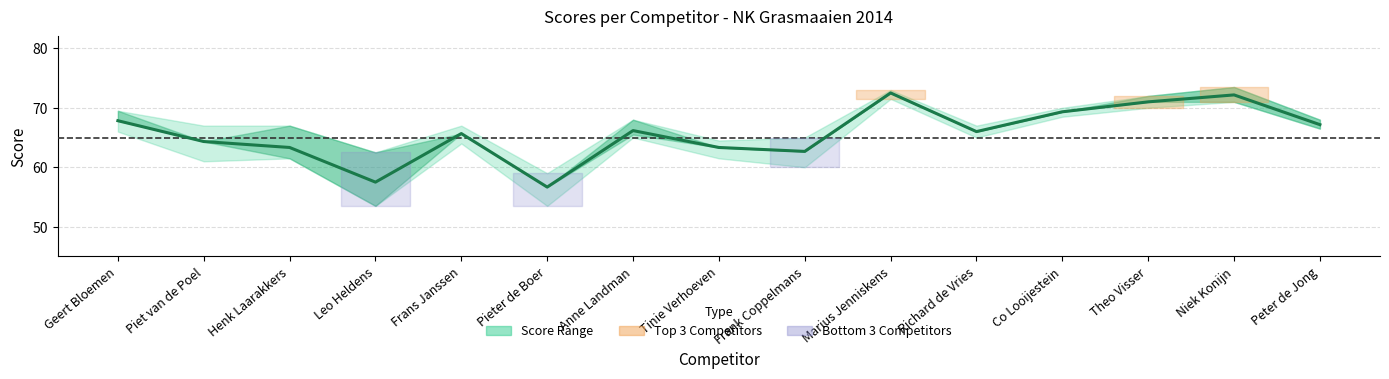

Is this an area chart (filled region under the line)?

No